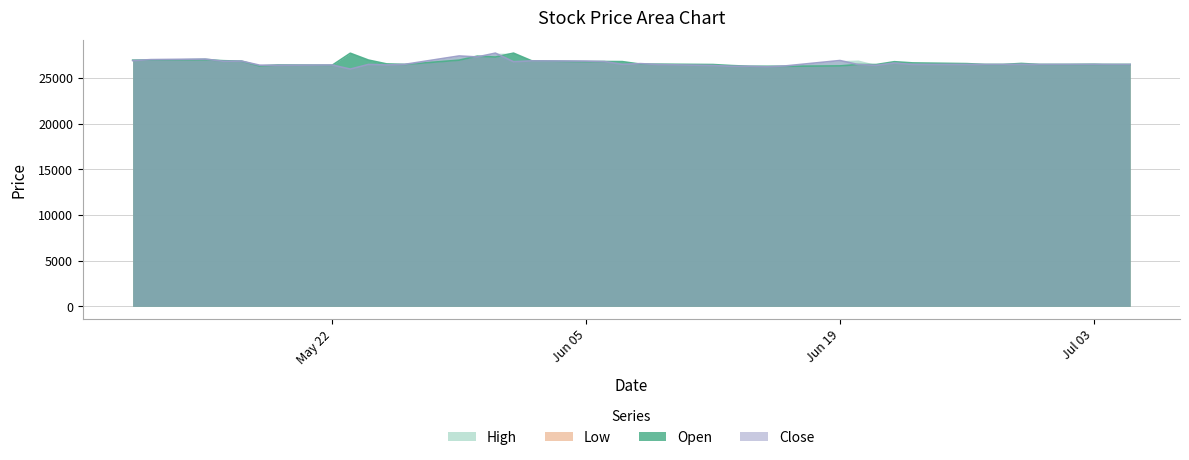

What is the maximum value shown in the chart?

27750